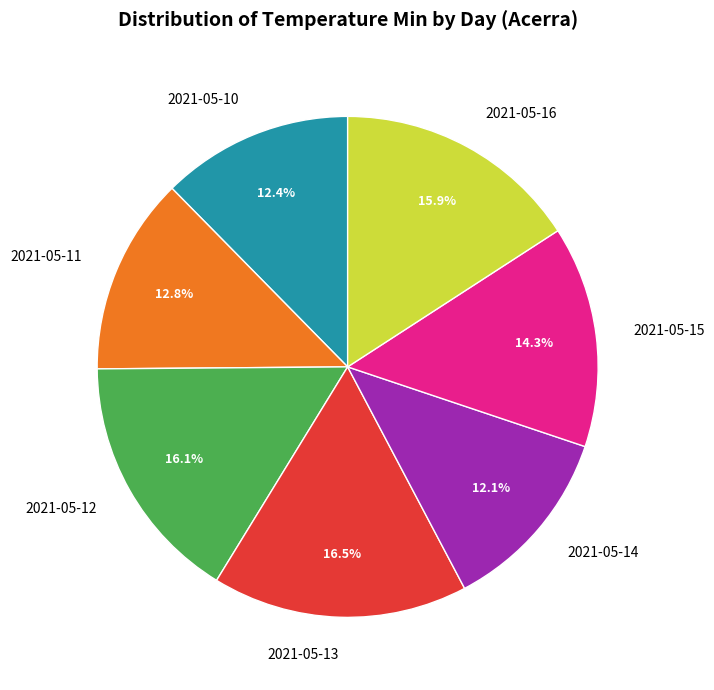

What is the ratio of the value at 2021-05-11 to the value at 2021-05-15?

0.9